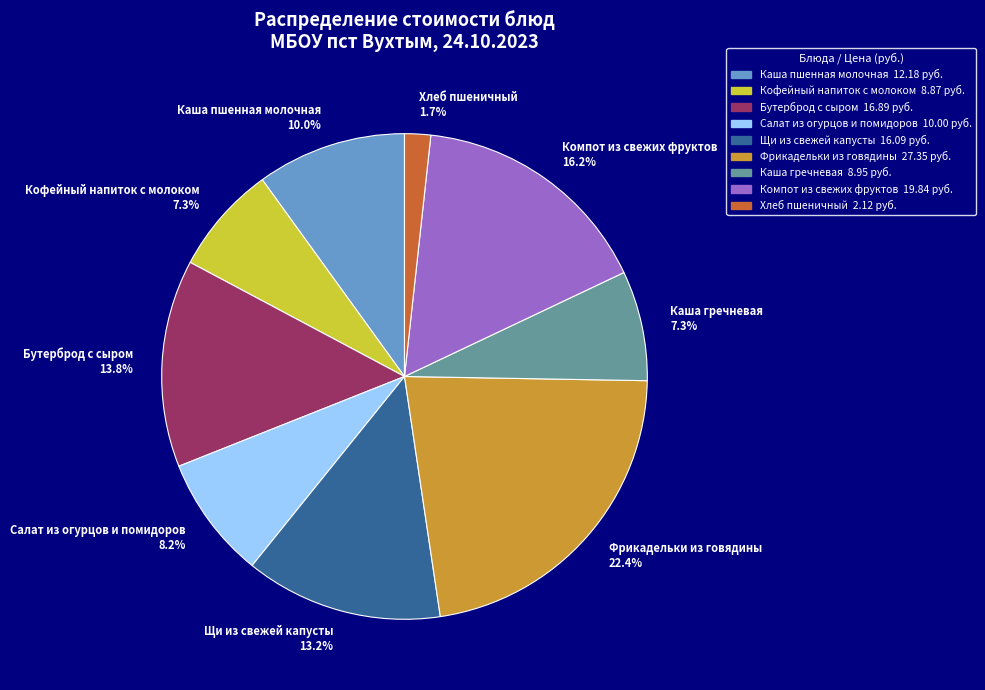

To the nearest percent, what percentage of the pie is Хлеб пшеничный?

2%